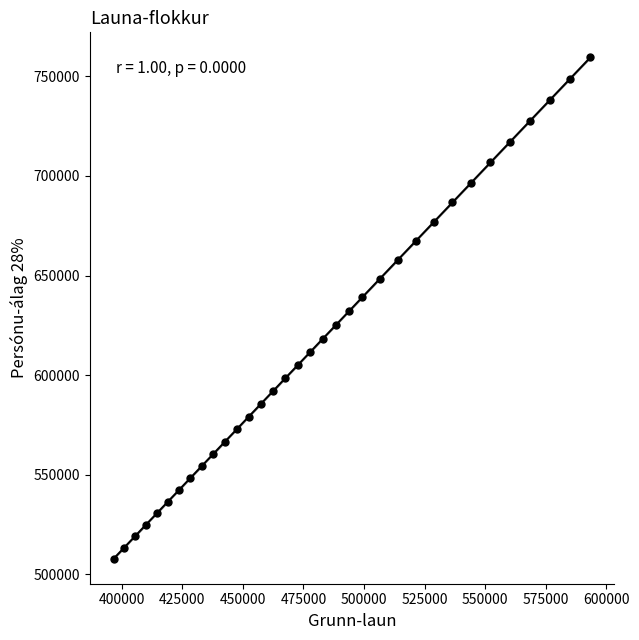

What is the range of Y values (max minus min)?

251667